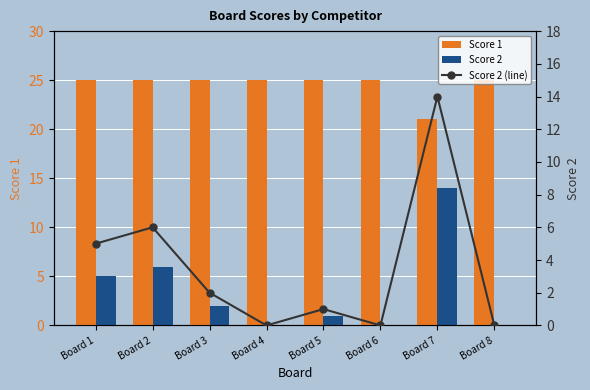

Does the chart contain stacked bars?

No